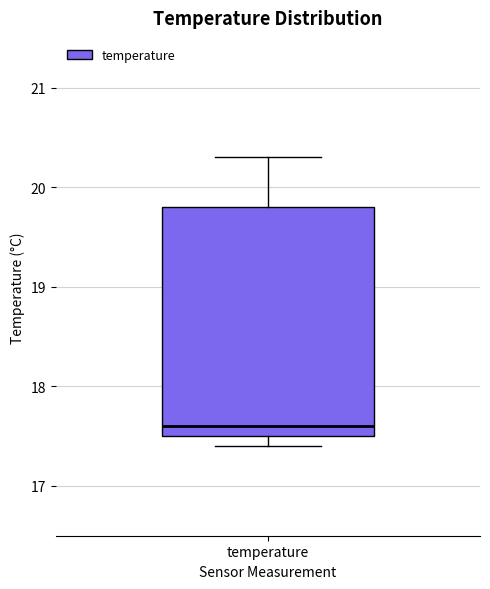

Read this box plot against the y-axis: the position of the median line, the range covered by the box, and the ends of both whiskers. The values are not printed on the chart, so give them approximately, as read against the axis.

median 17.6, box 17.5 to 19.8, whiskers 17.4 to 20.3